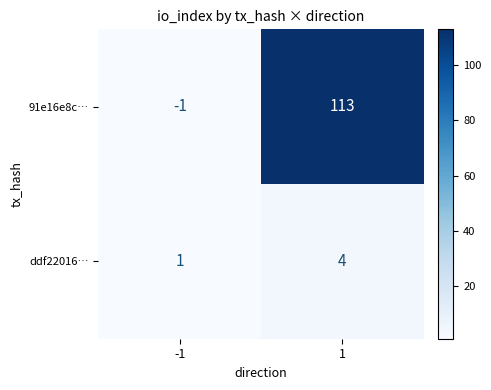

Reading left to right, what are all the values shown in this chart?

91e16e8c…: -1	113
ddf22016…: 1	4